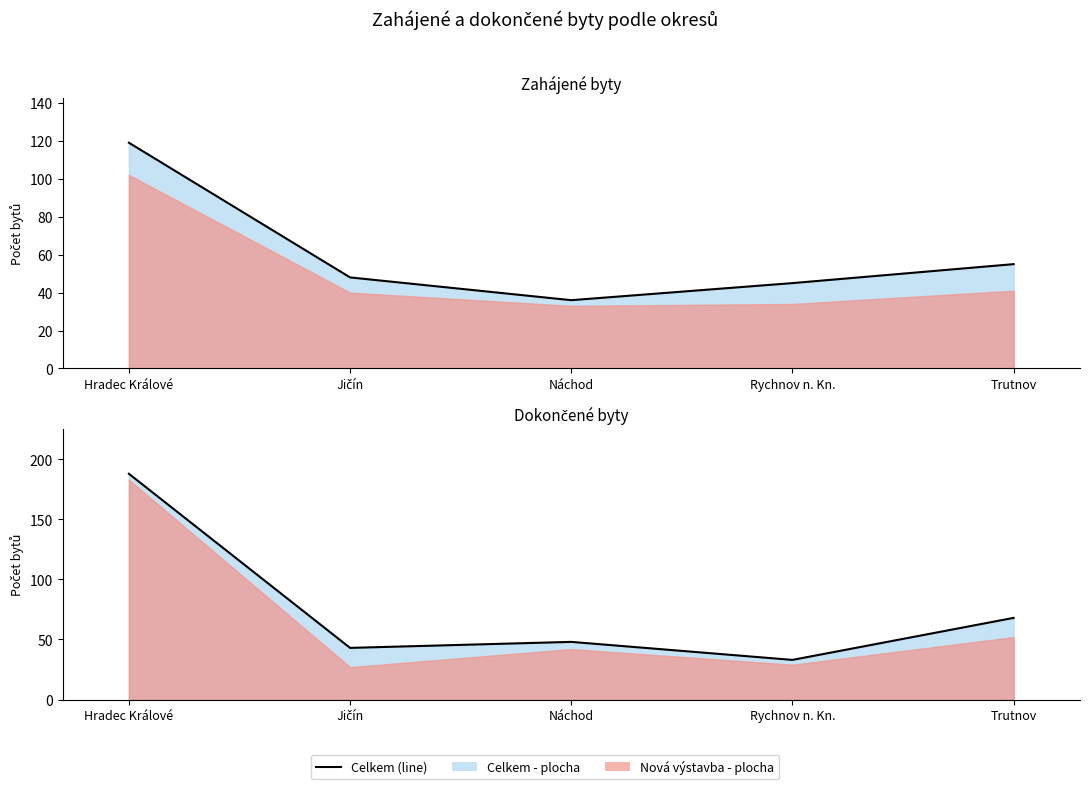

Between Jičín and Trutnov, which is larger?

Trutnov